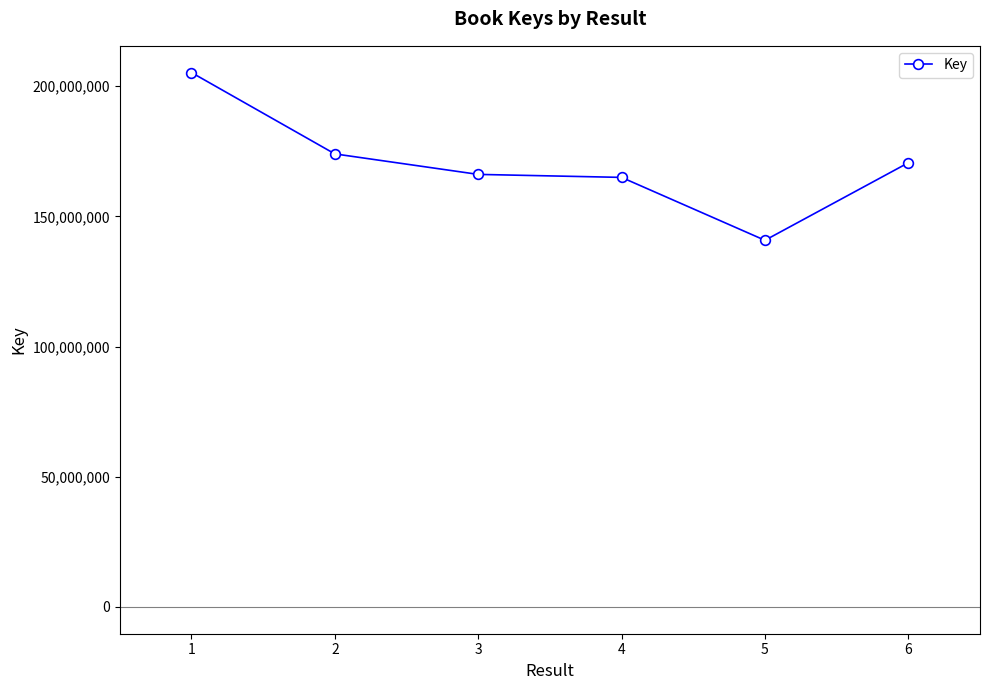

What is the value of the 2nd point from the left?

173964850